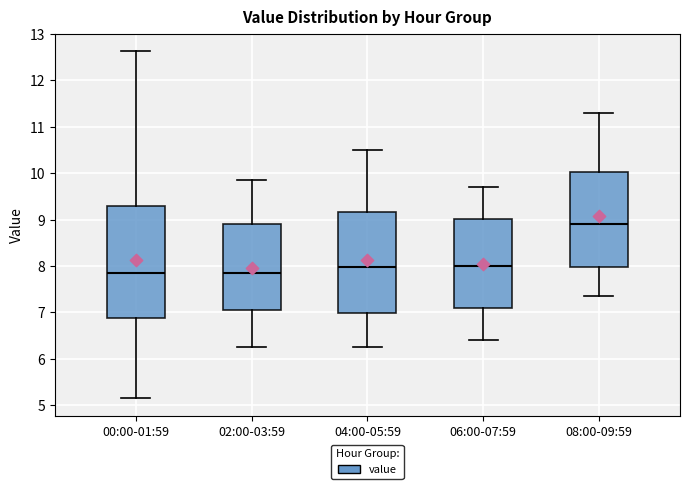

Which box has the highest median line?

08:00-09:59